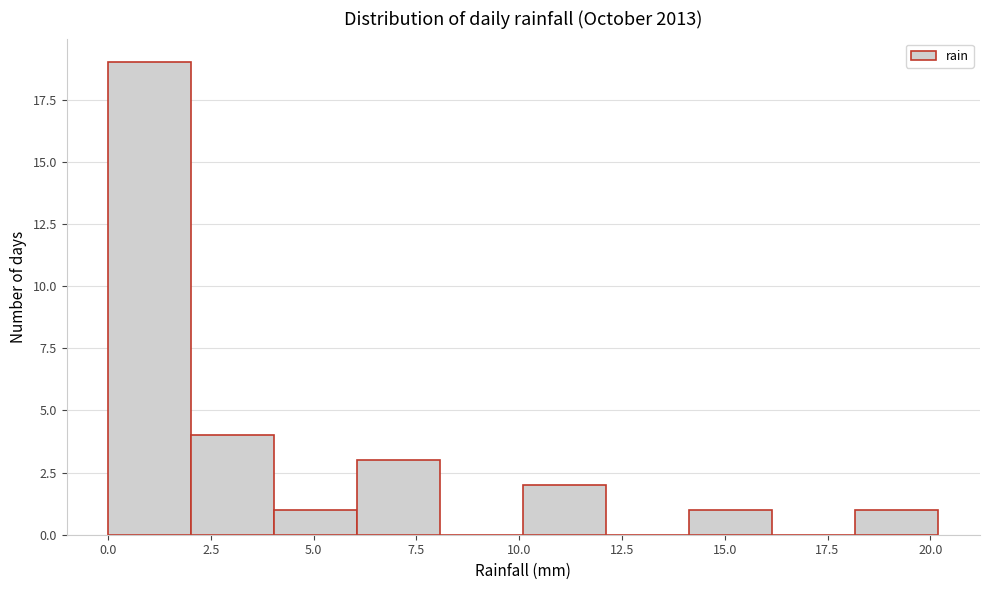

What is the height of the bar covering 6 to 8 on the x-axis? Neither the bar edges nor the heights are printed on the chart, so give them approximately, as read against the axes.

3